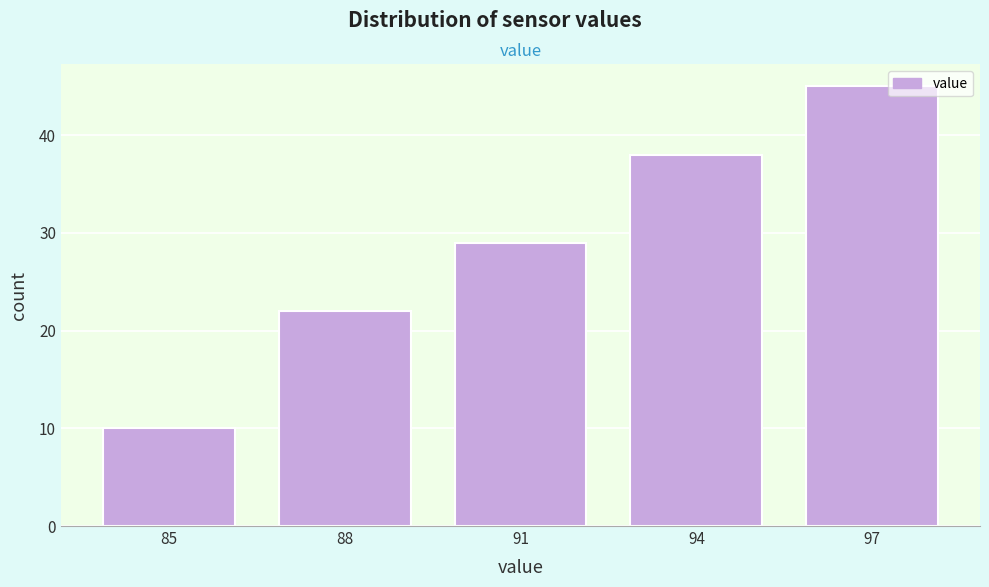

Reading left to right, what are all the values shown in this chart?

10	22	29	38	45